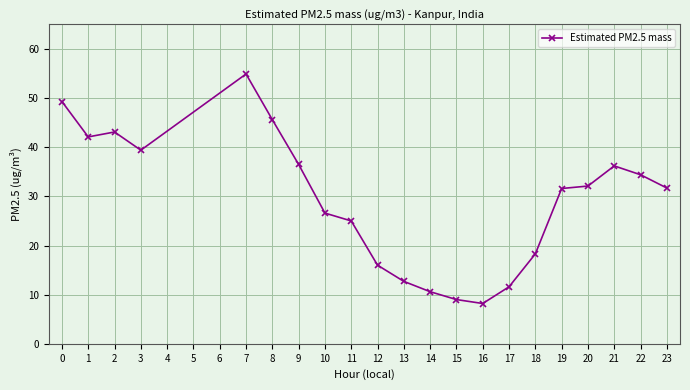

What is the maximum value shown in the chart?

54.9